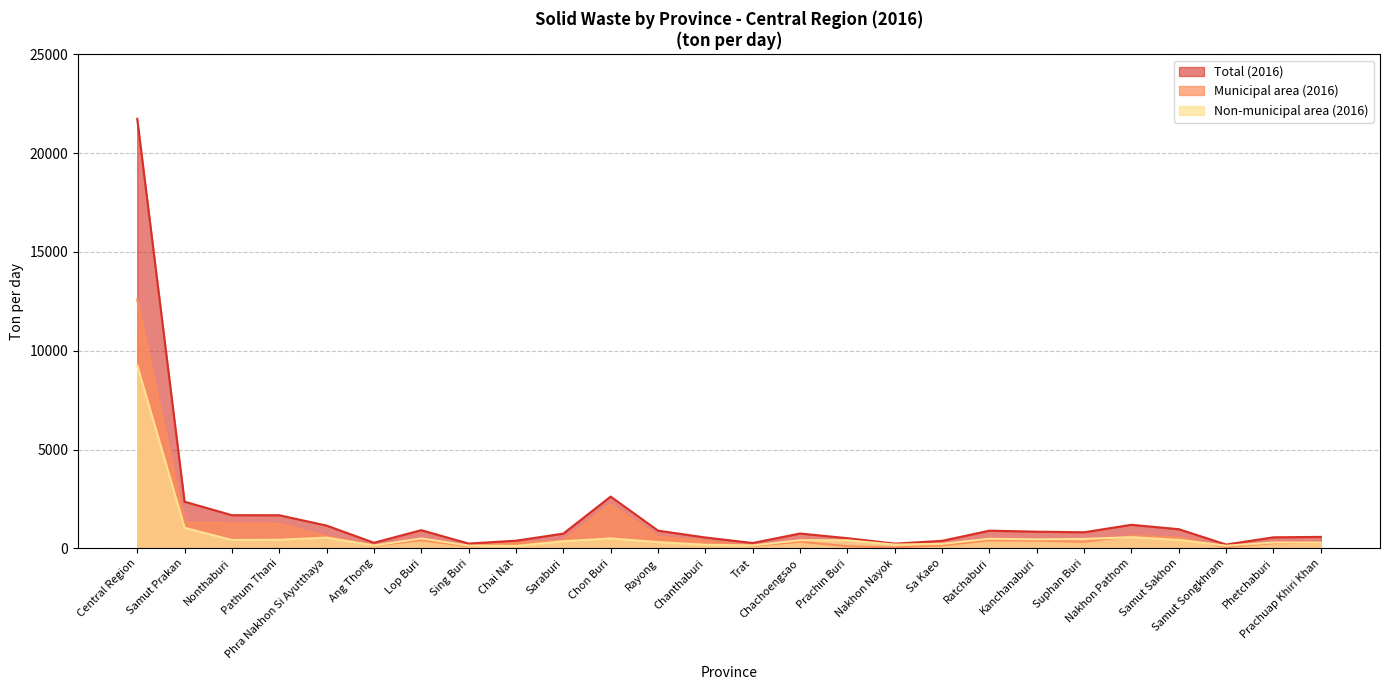

Between Lop Buri and Sing Buri, which is larger?

Lop Buri